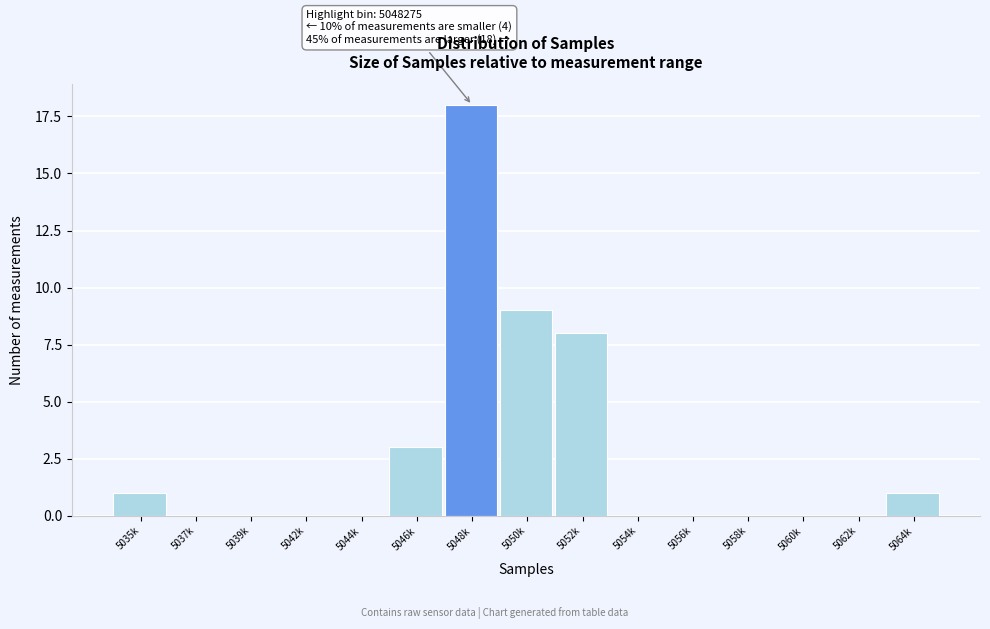

Reading left to right, extract all data points from this chart.

5035k=1	5037k=0	5039k=0	5042k=0	5044k=0	5046k=3	5048k=18	5050k=9	5052k=8	5054k=0	5056k=0	5058k=0	5060k=0	5062k=0	5064k=1